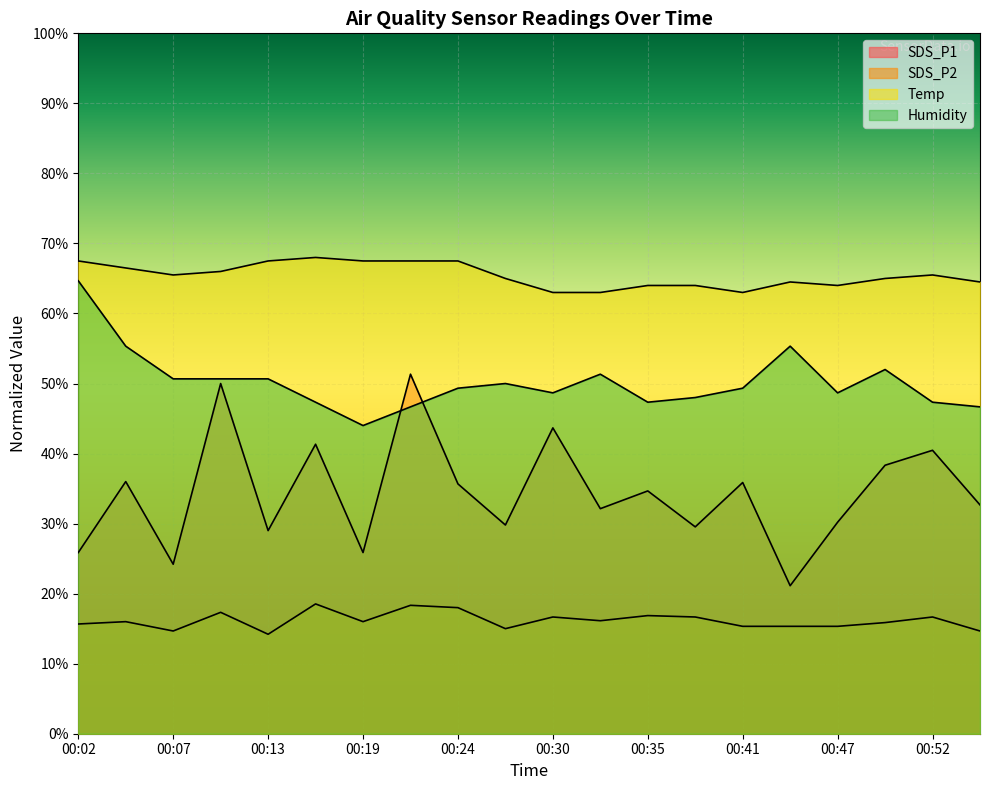

Which series has the largest total across all categories?

Temp